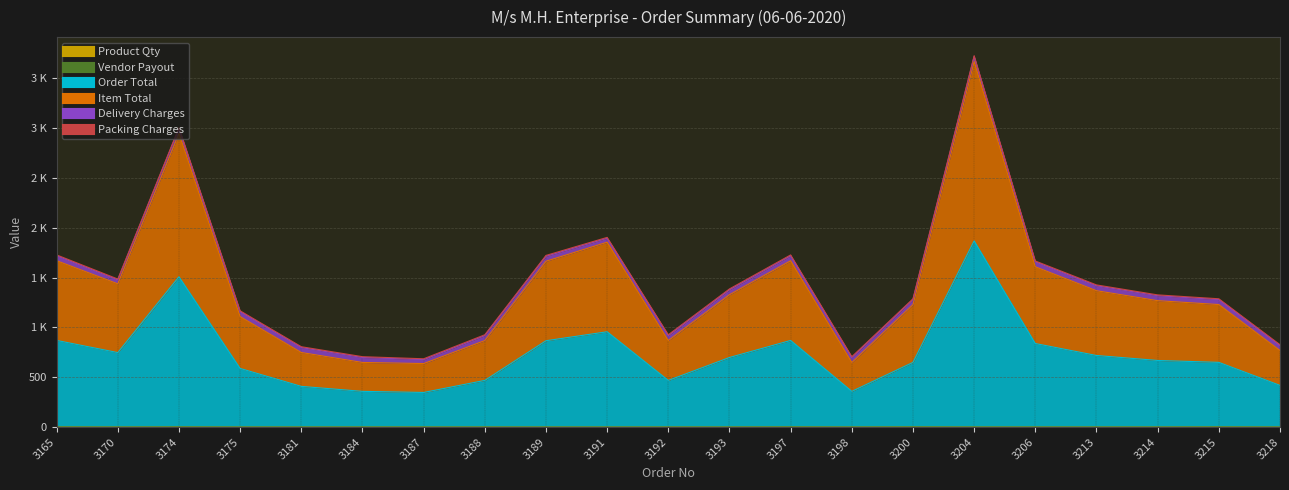

Which series has the largest range (max minus min)?

Order Total